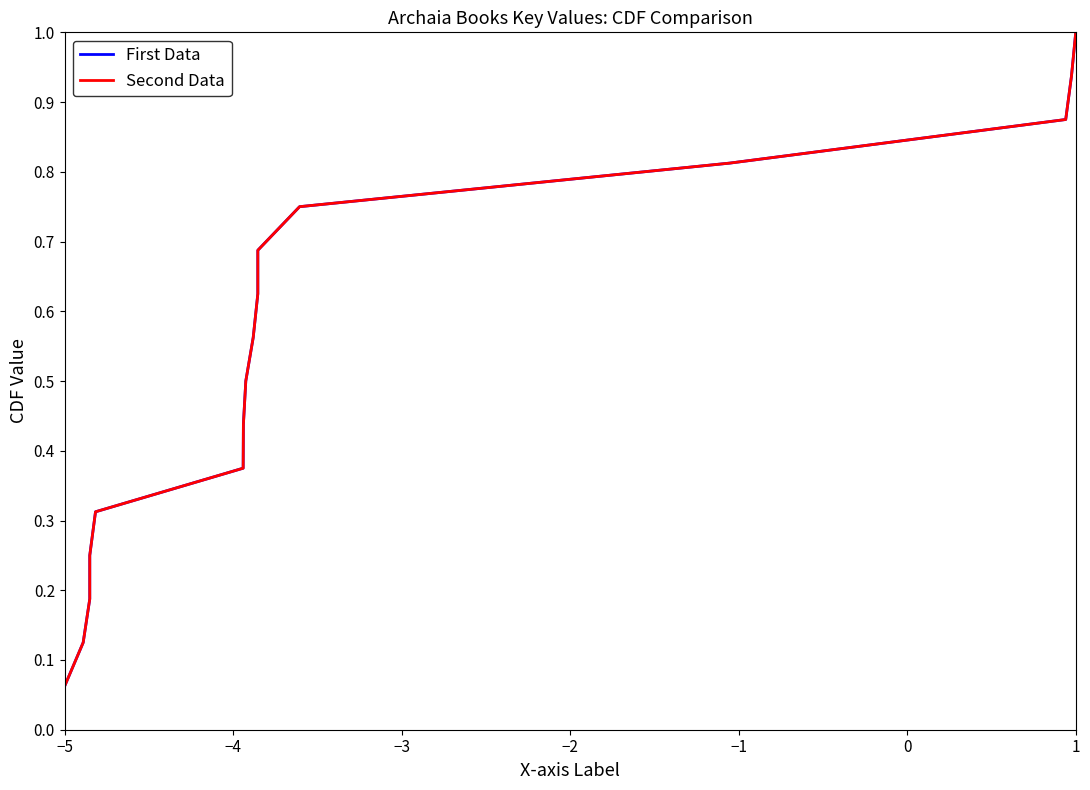

Does the chart have visible grid lines?

No